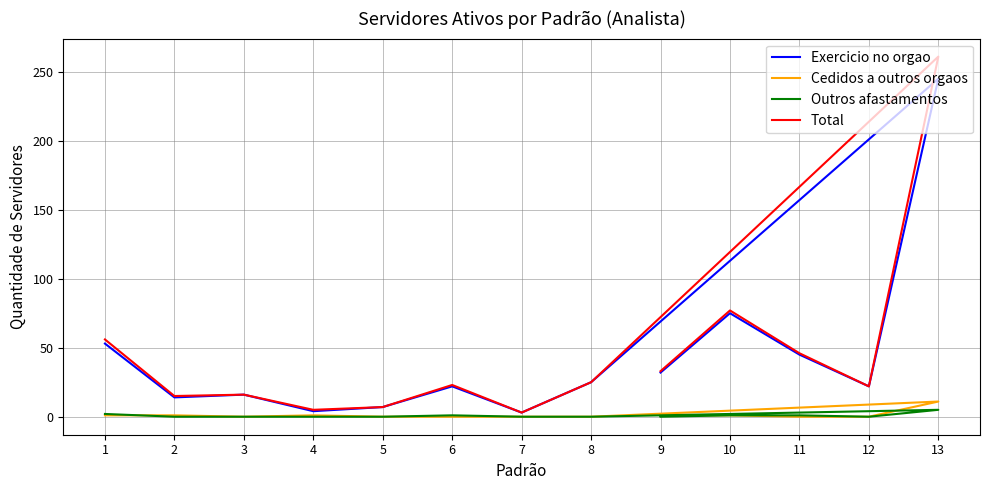

At which label does Cedidos a outros orgaos reach its peak?

13